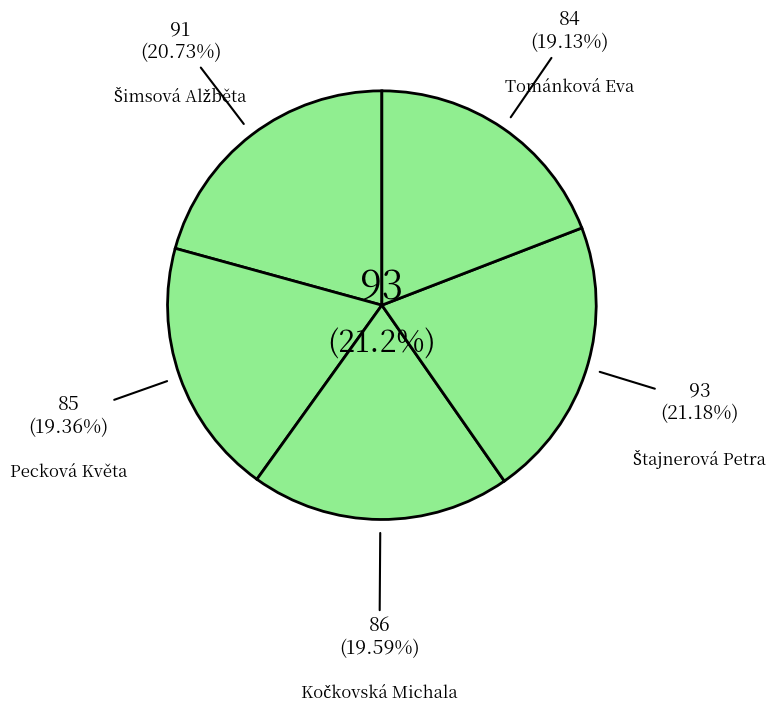

To the nearest percent, what is the combined percentage of Kočkovská Michala and Pecková Květa?

39%